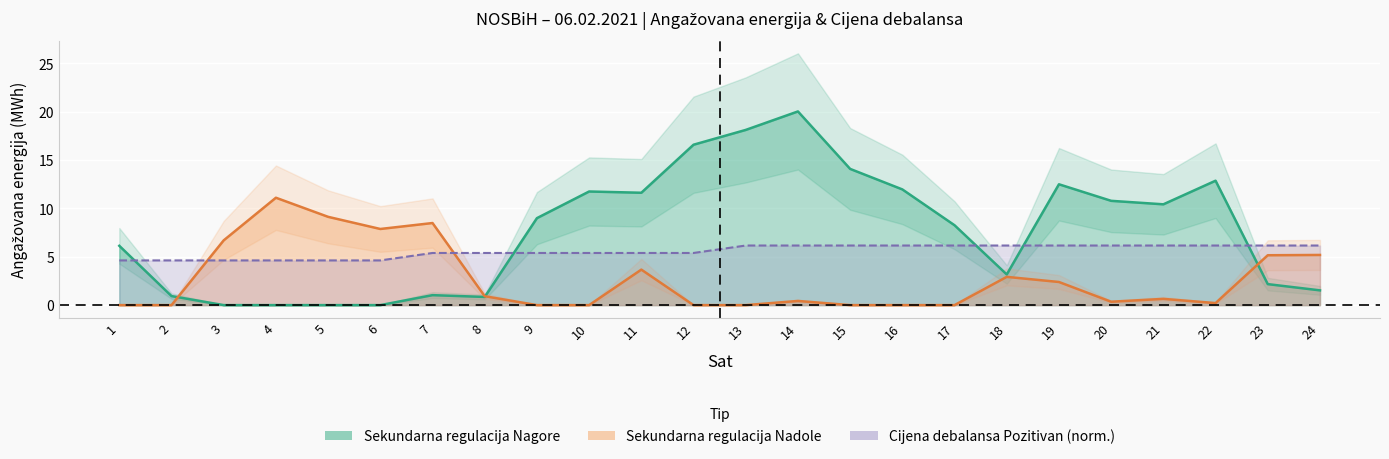

The value of Cijena debalansa Pozitivan at 12 is 5.4. True or false?

True